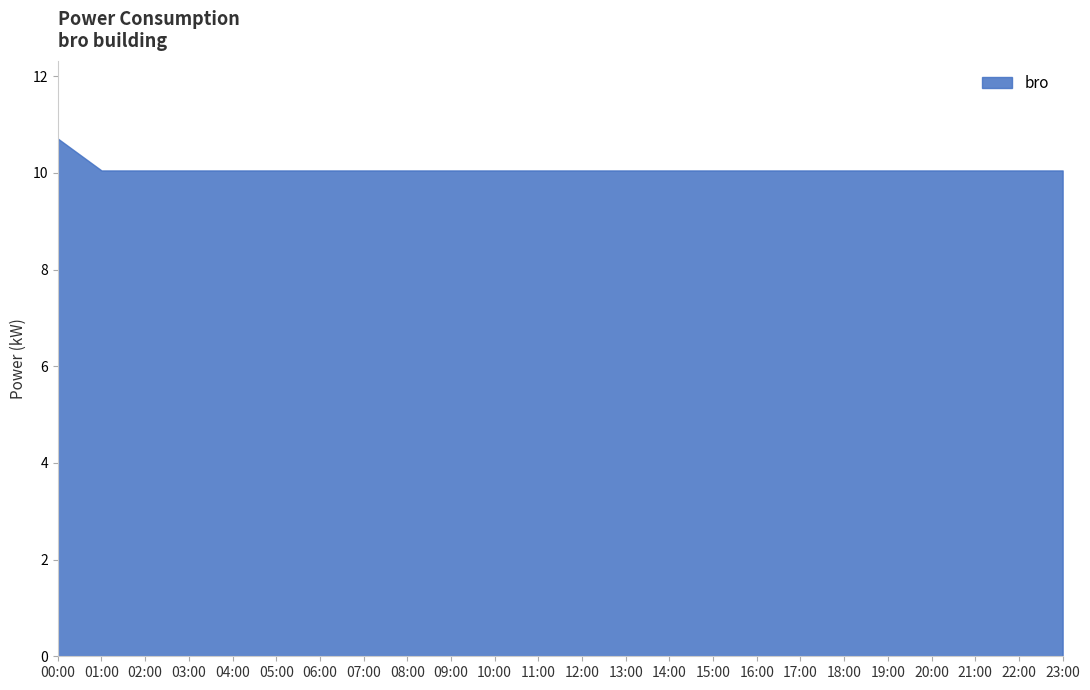

Does the chart display data point markers on the line(s)?

No